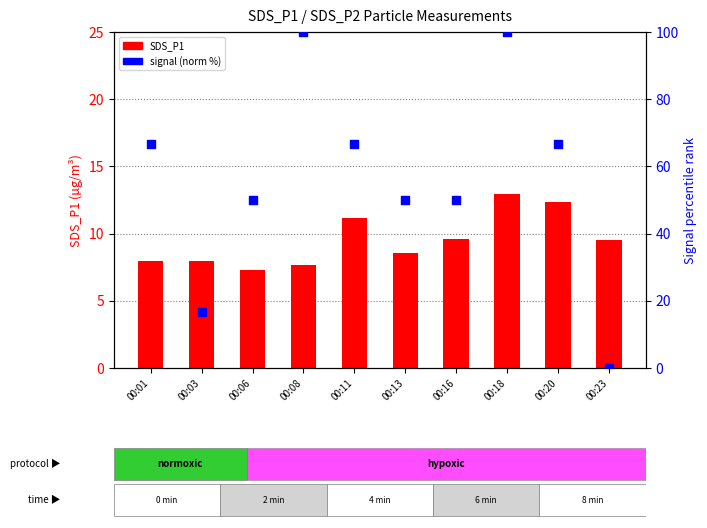

Which series contains the lowest Y value?

signal (norm %)